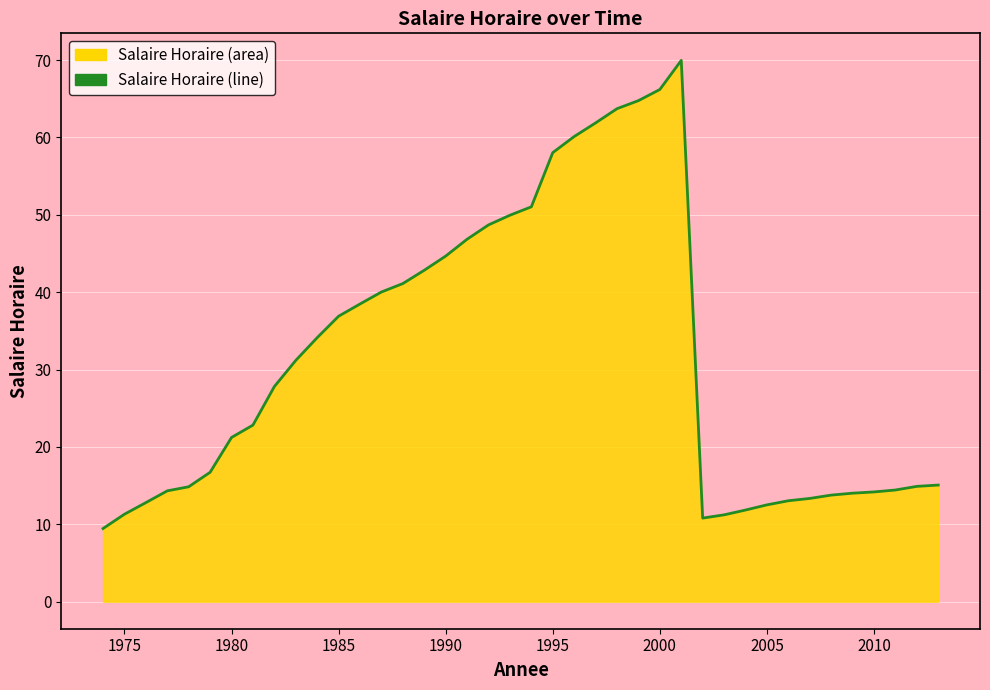

Is it true that the value at 2005 is 18.5?

False